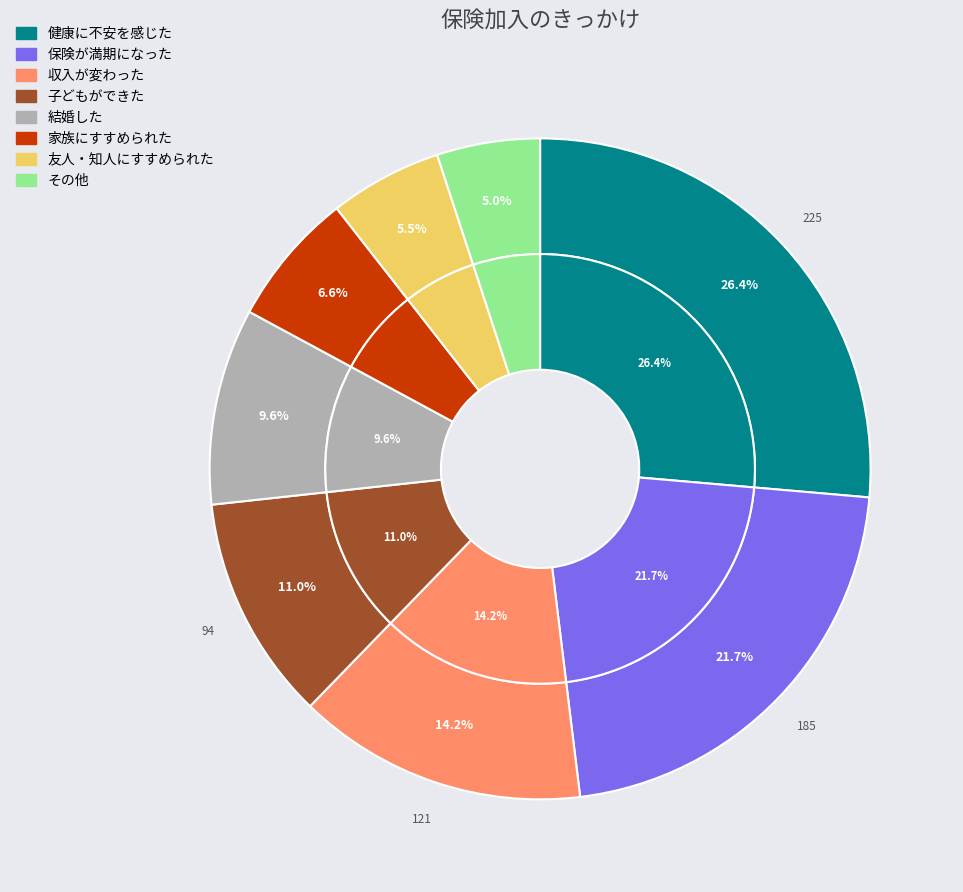

Combined, do その他 and 結婚した account for over 50%?

No